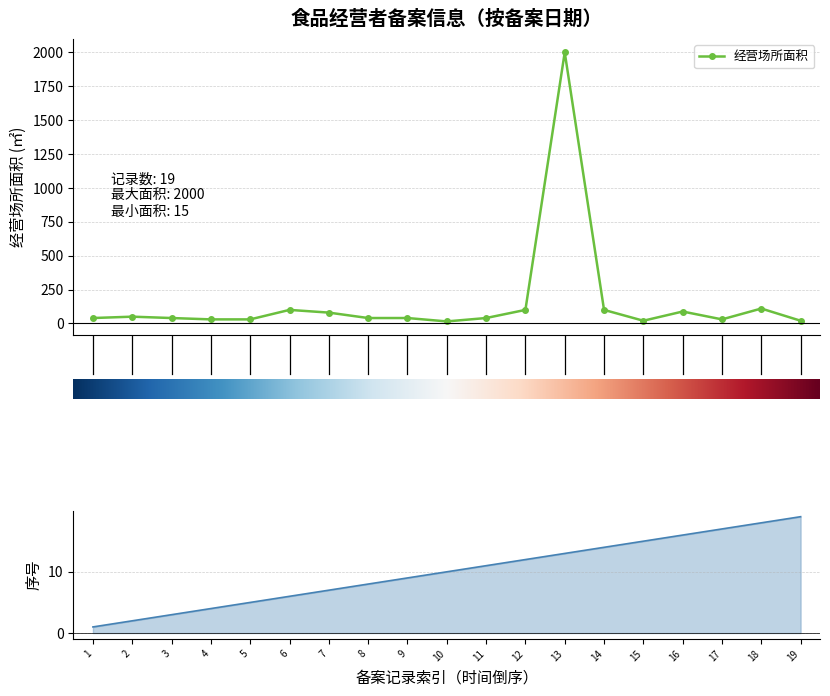

What is the maximum value shown in the chart?

2000